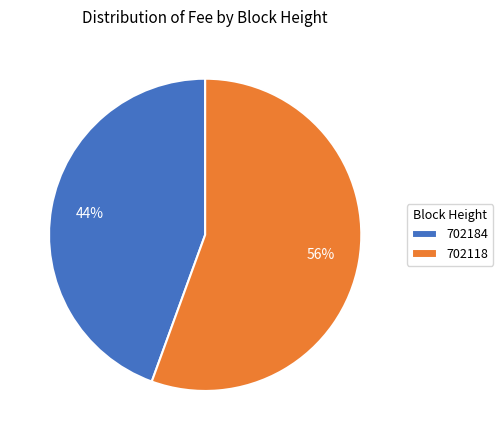

Which category has the biggest portion of the pie?

702118